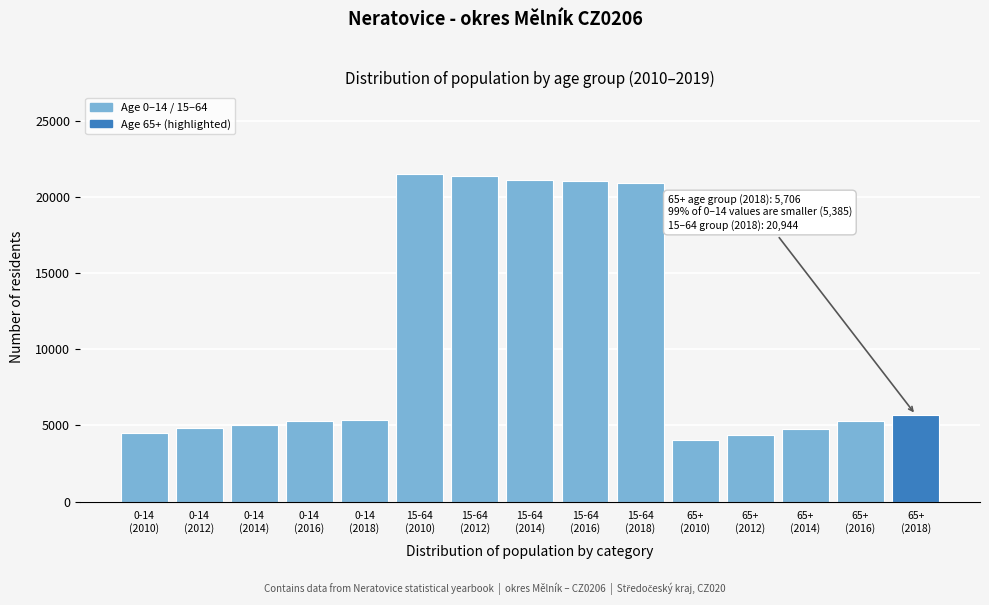

What is the minimum value shown in the chart?

4014